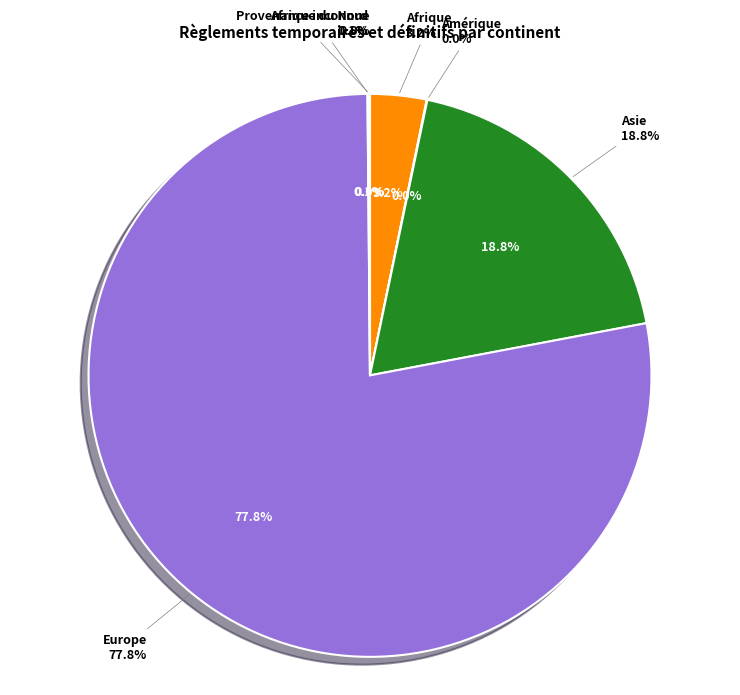

Count the number of slices in the pie.

8